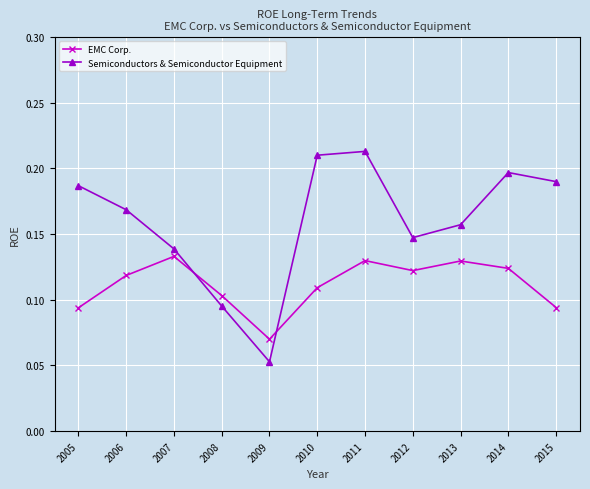

True or false: EMC Corp. has a value of 0.0 at 2009.

False